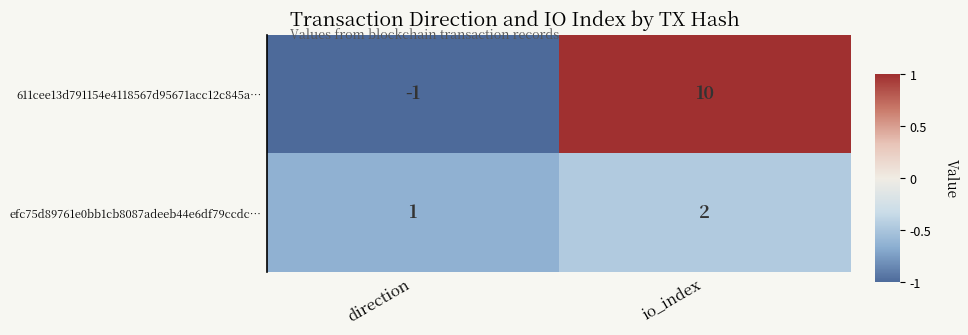

How many series are shown in this chart?

2